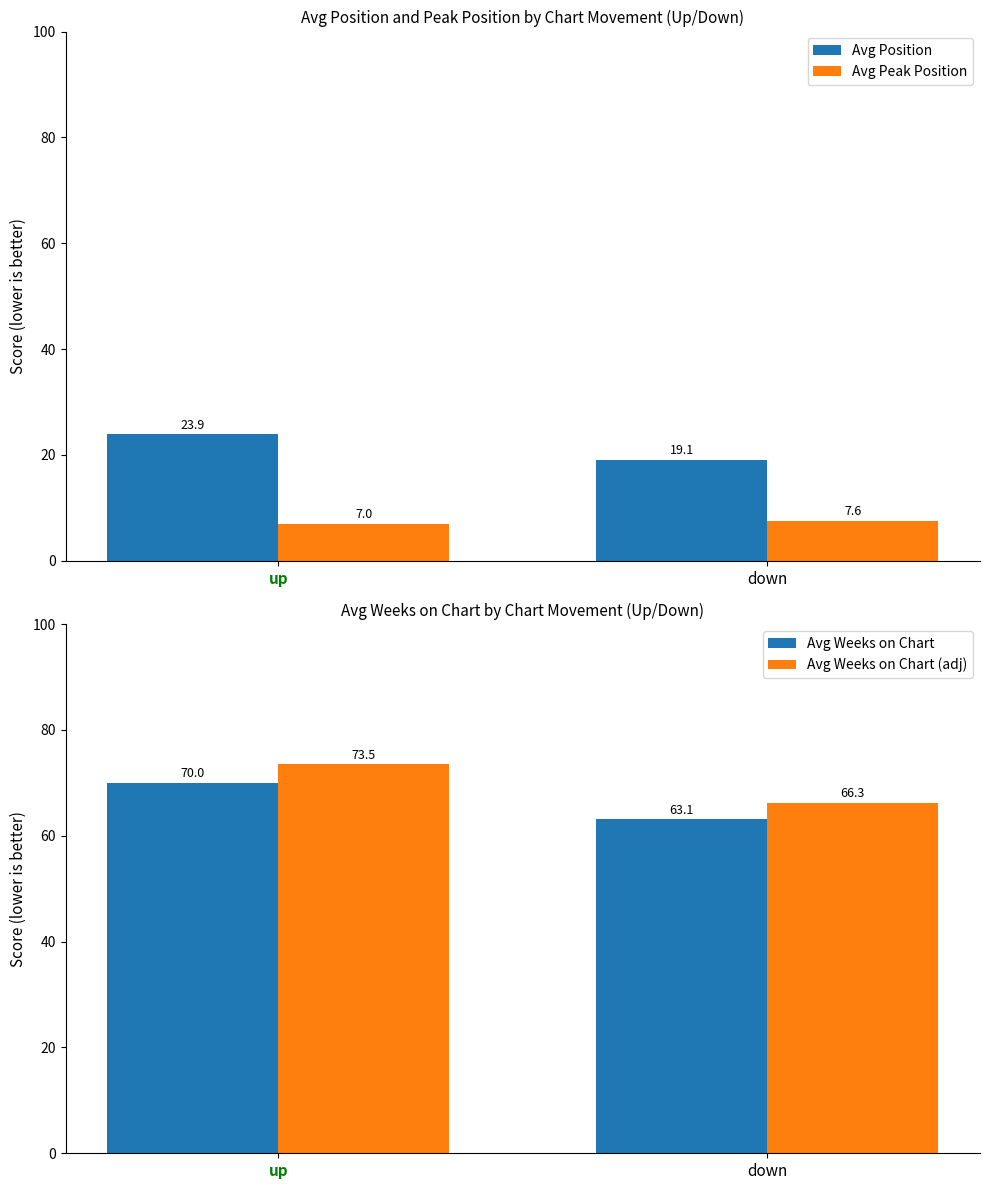

What is the total value across all series at up?

174.4